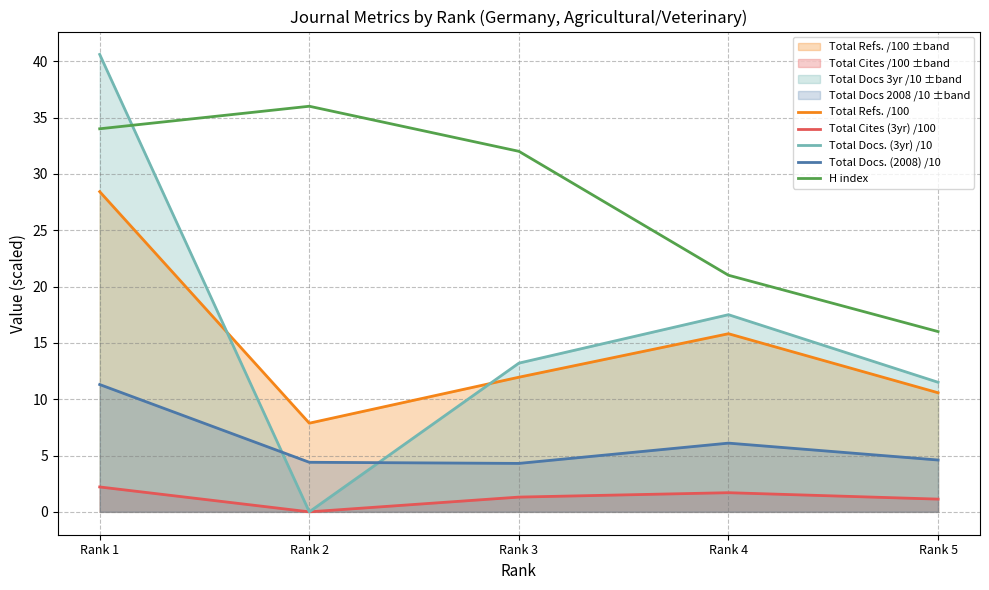

Rank the categories by Total Docs. (2008) /10 value from lowest to highest.

Rank 3, Rank 2, Rank 5, Rank 4, Rank 1